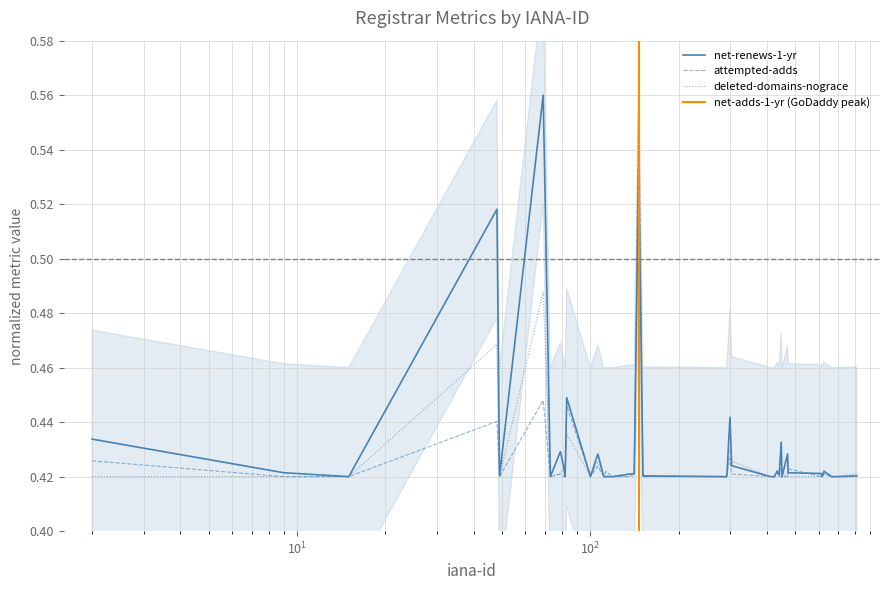

The value of net-adds-1-yr at 22 is 0.6. True or false?

False